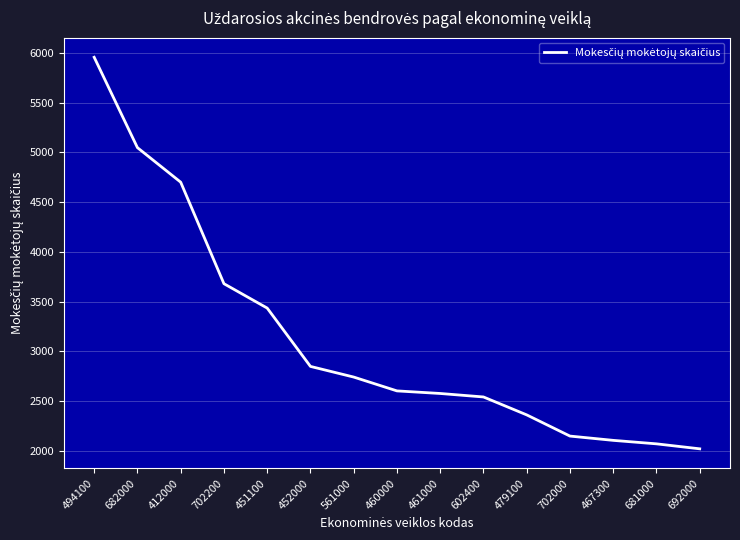

What position from the left is 451100?

5